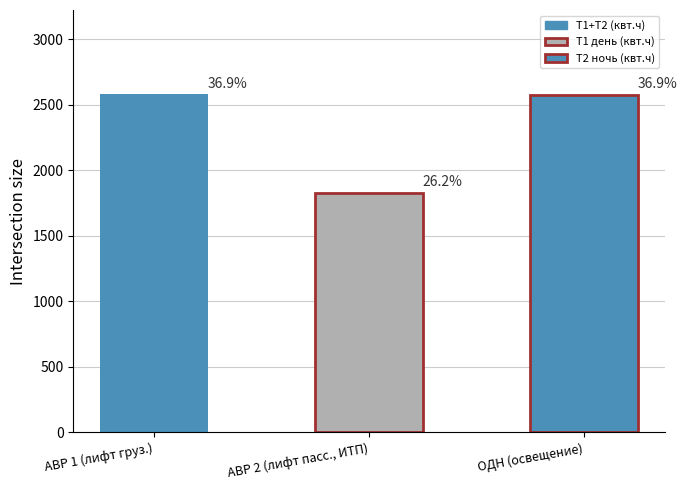

The value at АВР 1 (лифт груз.) is 2580. True or false?

True